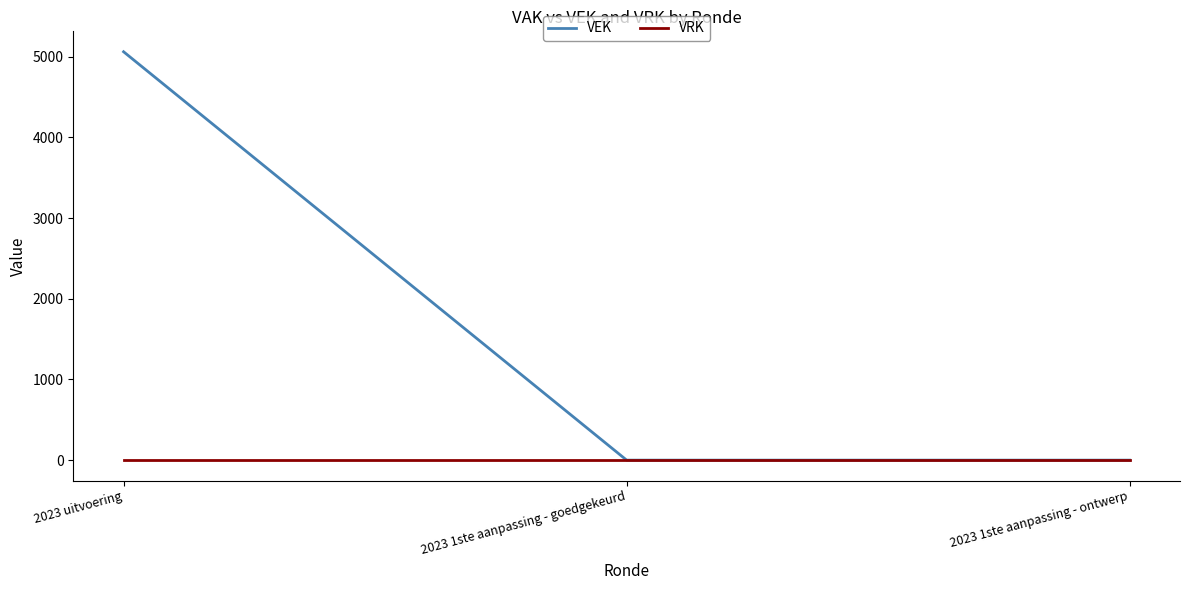

What is the highest value of the VEK series?

5062